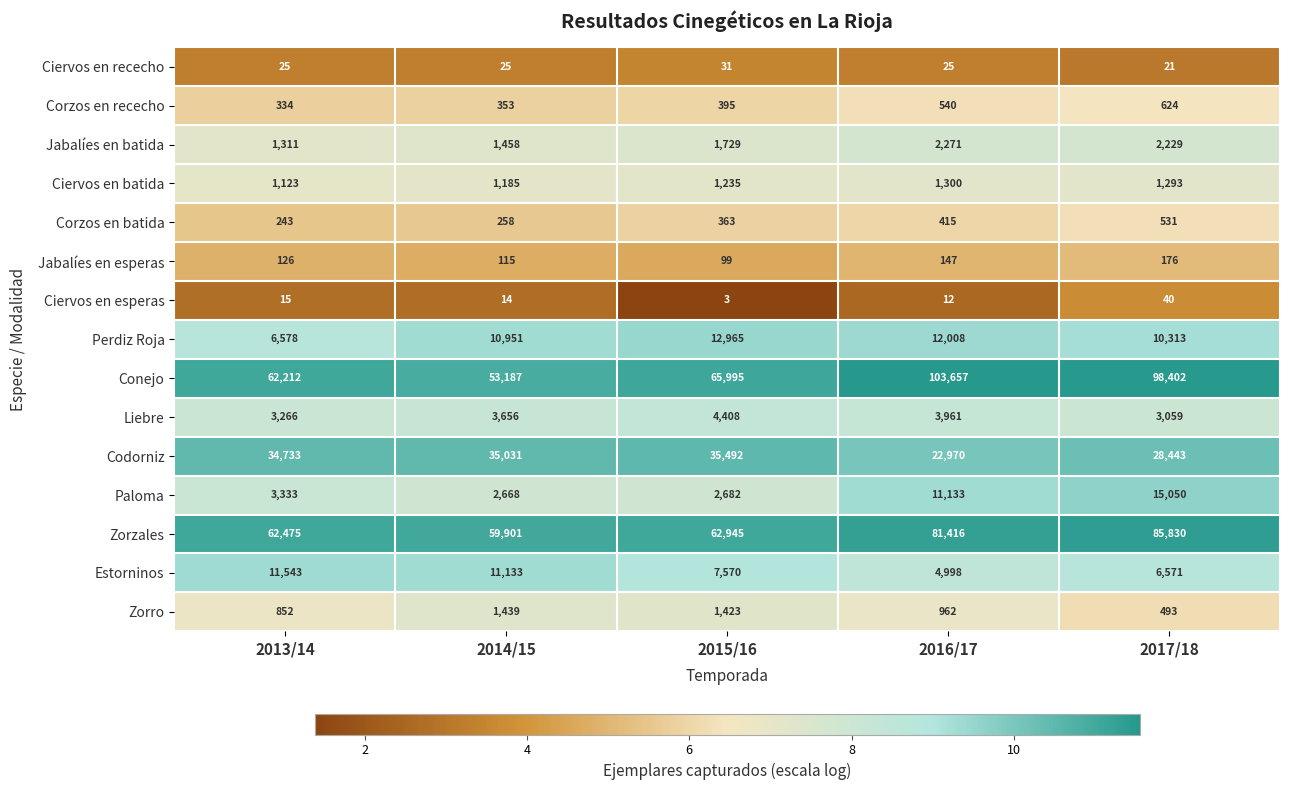

At which category does the chart reach its peak across all series?

2016/17